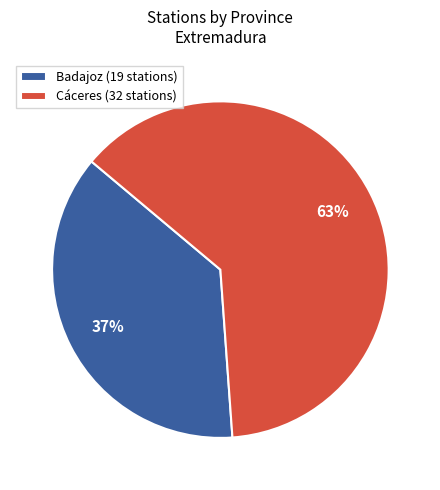

Do Cáceres (32 stations) and Badajoz (19 stations) together represent more than half of the pie?

Yes